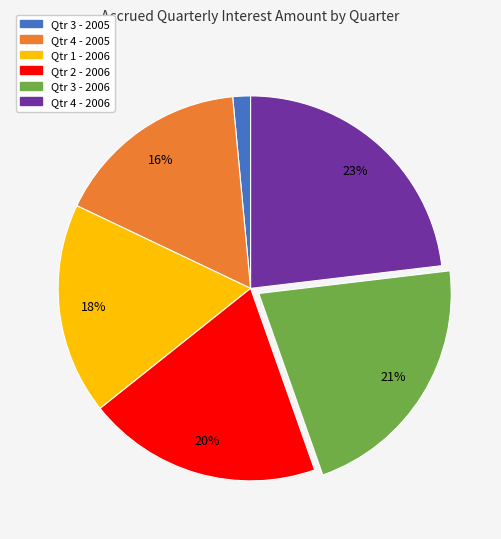

Rank the categories by value from highest to lowest.

Qtr 4 - 2006, Qtr 3 - 2006, Qtr 2 - 2006, Qtr 1 - 2006, Qtr 4 - 2005, Qtr 3 - 2005